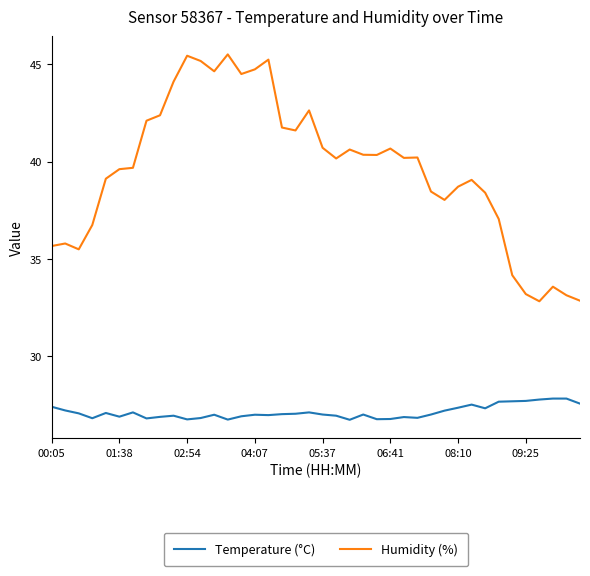

Which series has the widest spread of values?

Humidity (%)